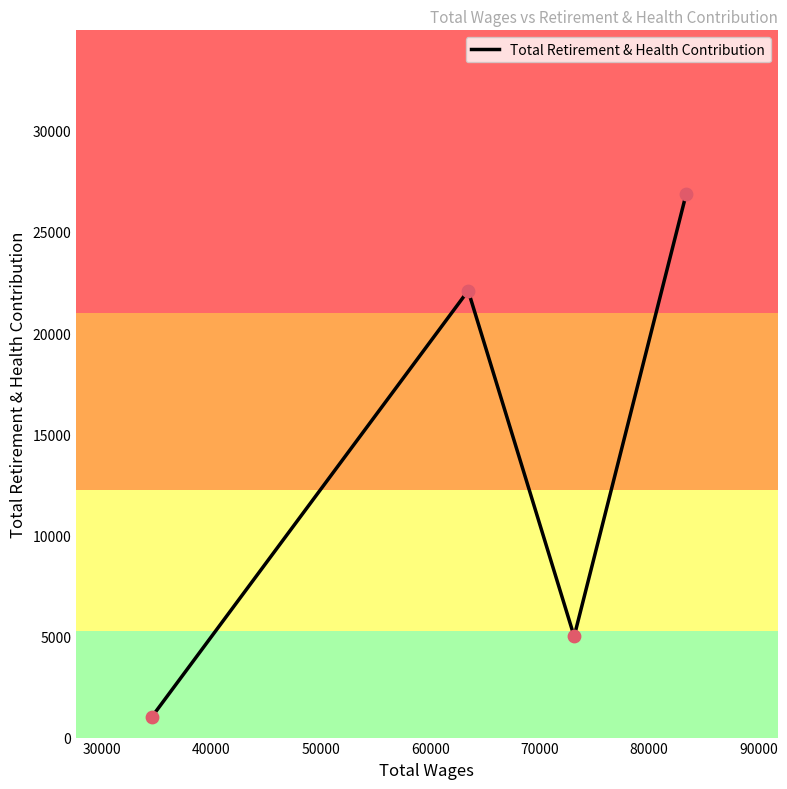

How many interior local valleys (lower than both neighbors) does the data have?

1